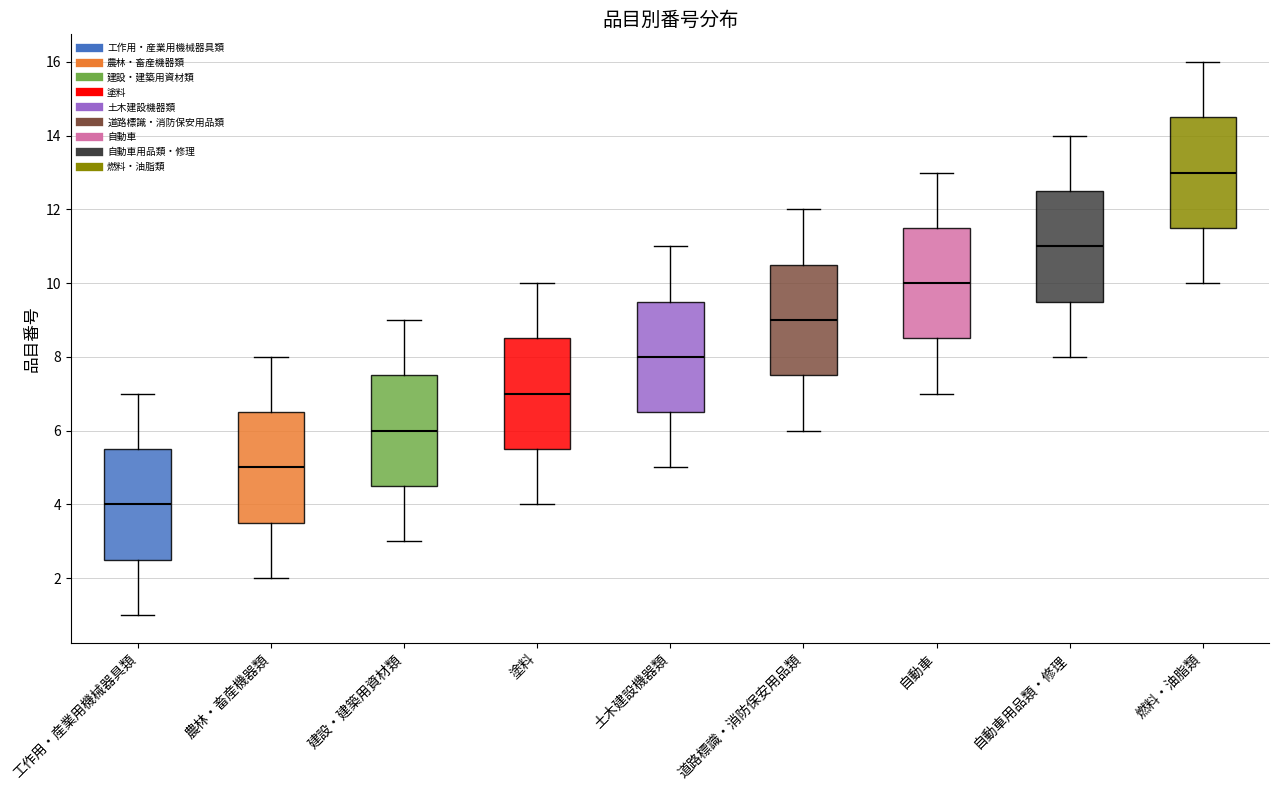

Reading left to right, transcribe this box plot: for each box, give where its median line is, the range the box spans, and where its two whiskers end, as read against the y-axis. The values are not printed on the chart, so give them approximately, as read against the axis.

工作用・産業用機械器具類: median 4.0, box 2.6 to 5.6, whiskers 1.0 to 7.0
農林・畜産機器類: median 5.0, box 3.6 to 6.6, whiskers 2.0 to 8.0
建設・建築用資材類: median 6.0, box 4.6 to 7.6, whiskers 3.0 to 9.0
塗料: median 7.0, box 5.6 to 8.6, whiskers 4.0 to 10.0
土木建設機器類: median 8.0, box 6.6 to 9.6, whiskers 5.0 to 11.0
道路標識・消防保安用品類: median 9.0, box 7.6 to 10.6, whiskers 6.0 to 12.0
自動車: median 10.0, box 8.6 to 11.6, whiskers 7.0 to 13.0
自動車用品類・修理: median 11.0, box 9.6 to 12.6, whiskers 8.0 to 14.0
燃料・油脂類: median 13.0, box 11.6 to 14.6, whiskers 10.0 to 16.0